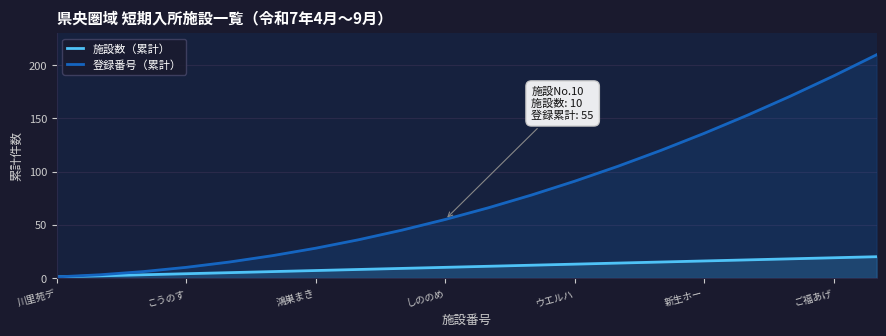

List the series in order of their peak value, lowest first.

施設数（累計）, 登録番号（累計）